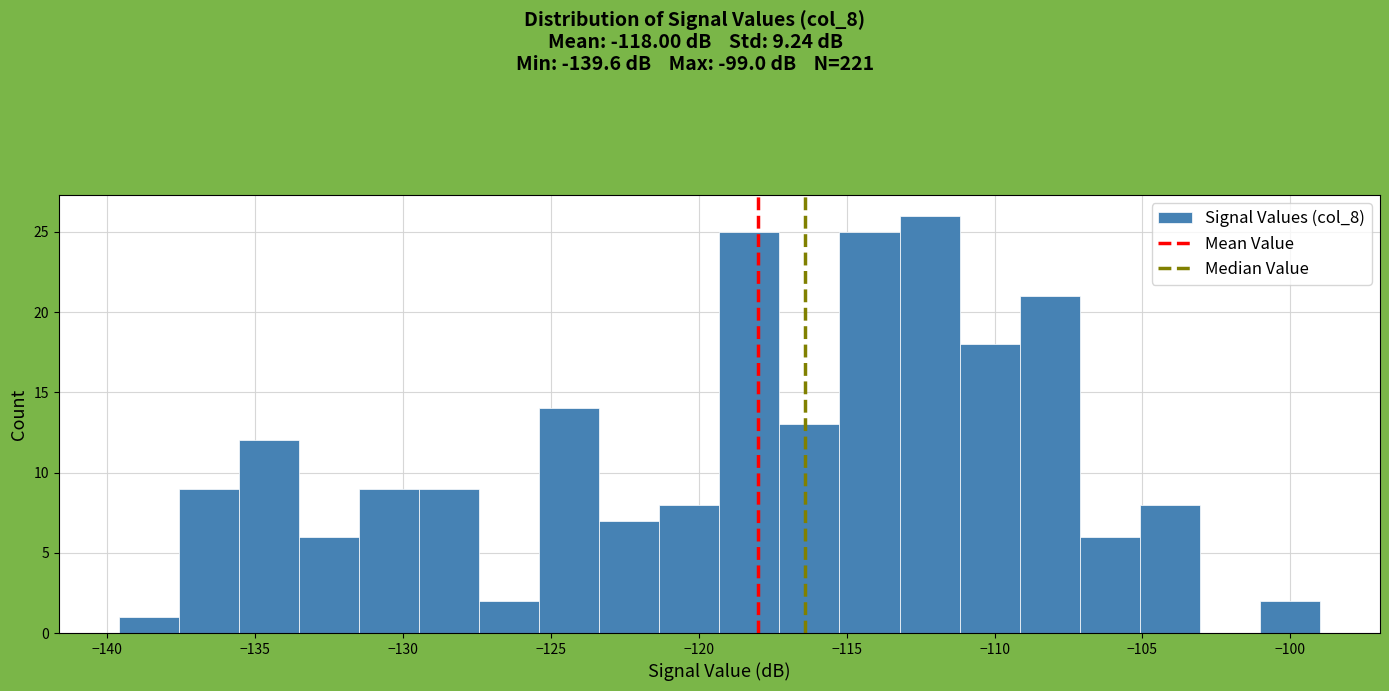

Reading left to right, transcribe this chart: for each bar, give the range it covers on the x-axis and its height. Neither the bar edges nor the heights are printed on the chart, so give them approximately, as read against the axes.

-139.5 to -137.5: 1
-137.5 to -135.5: 9
-135.5 to -133.5: 12
-133.5 to -131.5: 6
-131.5 to -129.5: 9
-129.5 to -127.5: 9
-127.5 to -125.5: 2
-125.5 to -123.5: 14
-123.5 to -121.5: 7
-121.5 to -119.5: 8
-119.5 to -117.5: 25
-117.5 to -115.0: 13
-115.0 to -113.0: 25
-113.0 to -111.0: 26
-111.0 to -109.0: 18
-109.0 to -107.0: 21
-107.0 to -105.0: 6
-105.0 to -103.0: 8
-103.0 to -101.0: 0
-101.0 to -99.0: 2